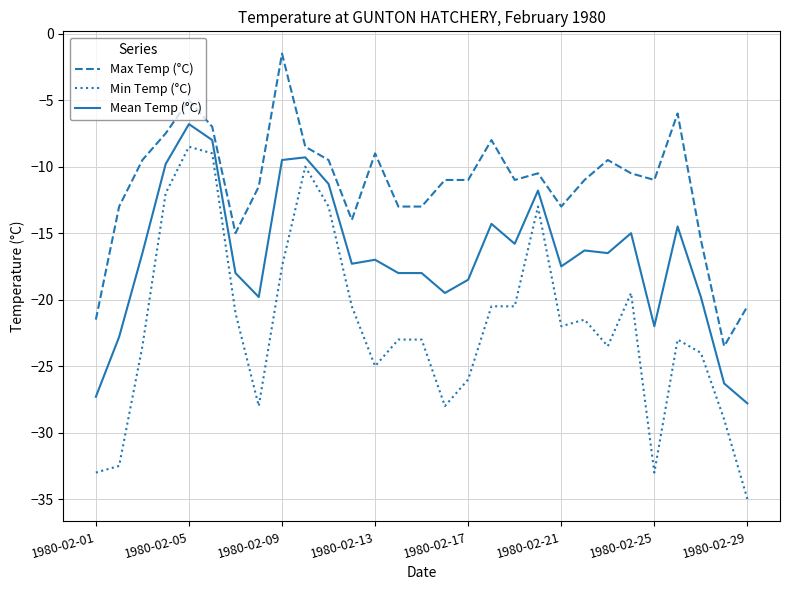

What is the minimum value shown in the chart?

-35.0